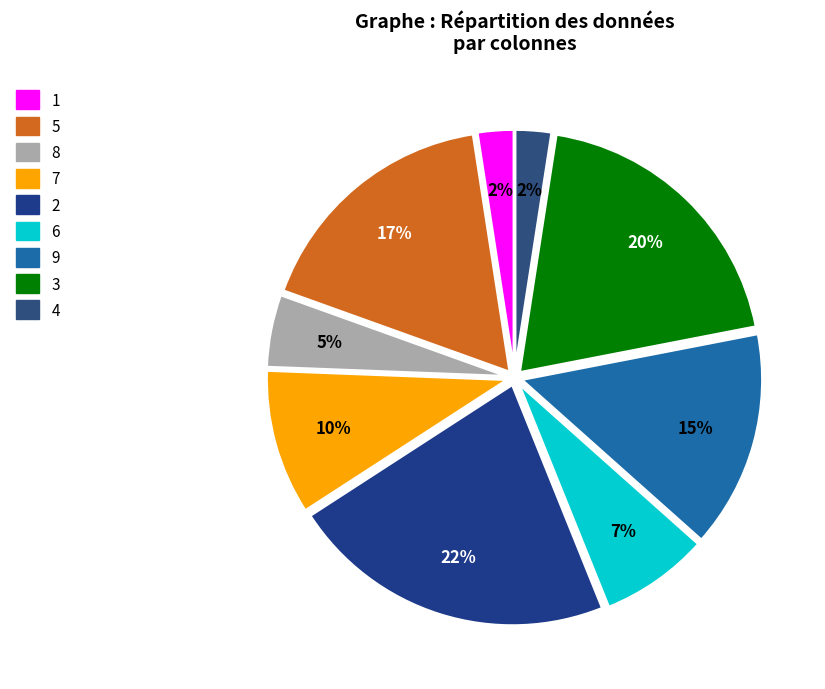

Count the number of slices in the pie.

9